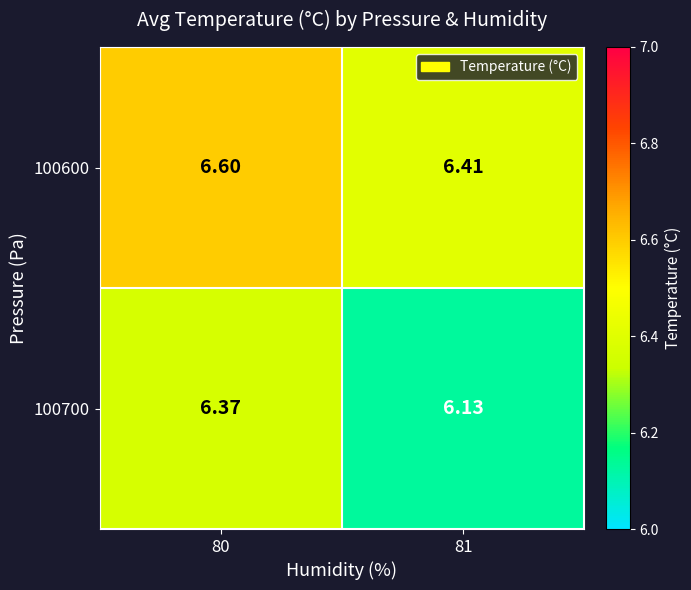

At how many categories does at least one series exceed 6?

2